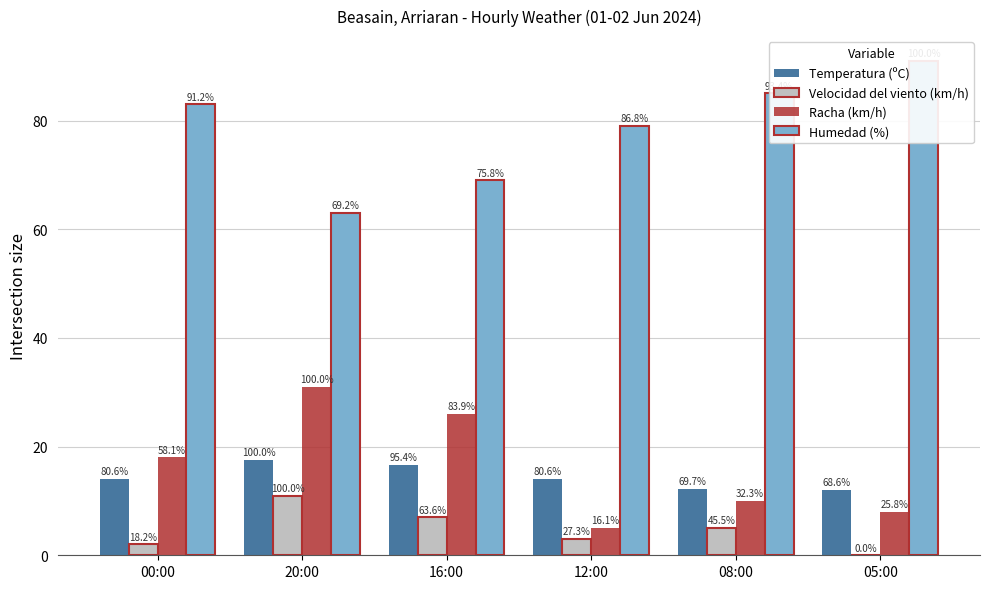

Which series has the widest spread of values?

Humedad (%)